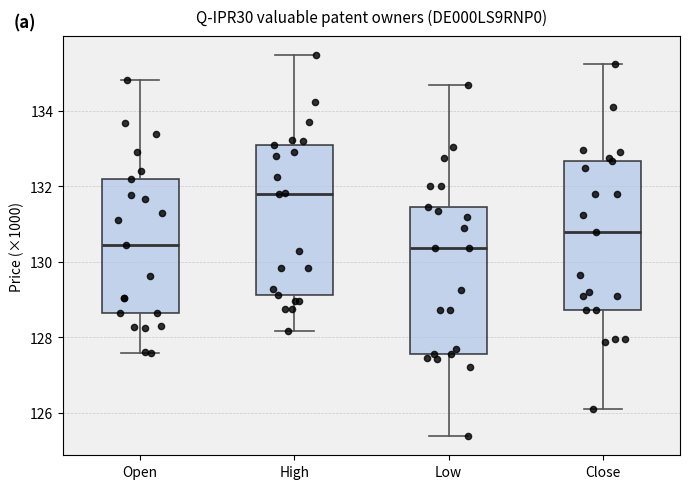

Where is the lower edge of the box for Open on the y-axis? The values are not printed on the chart, so give them approximately, as read against the axis.

128.6